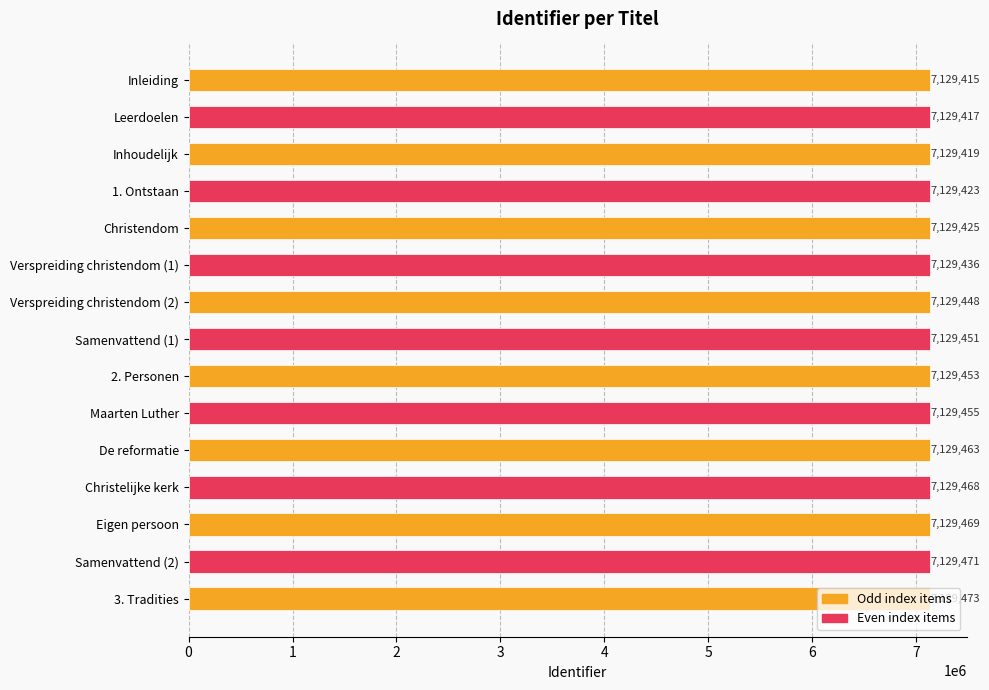

At which label is the value closest to 7129444?

Verspreiding christendom (2)